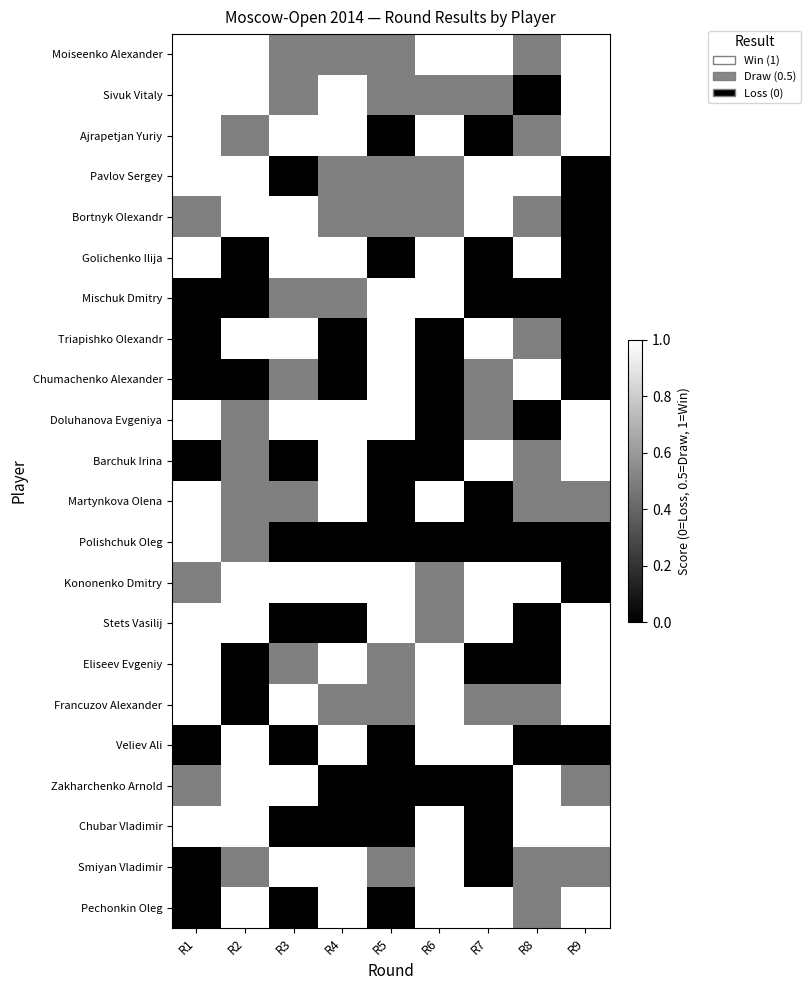

Between R4 and R1, which is larger?

R1